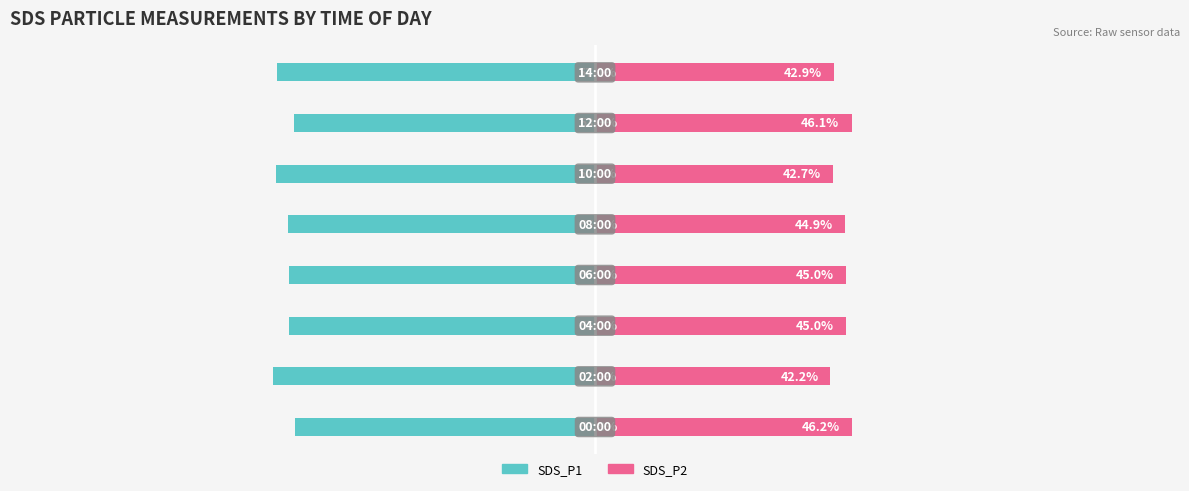

Rank the series at −100 from highest to lowest value.

SDS_P2, SDS_P1